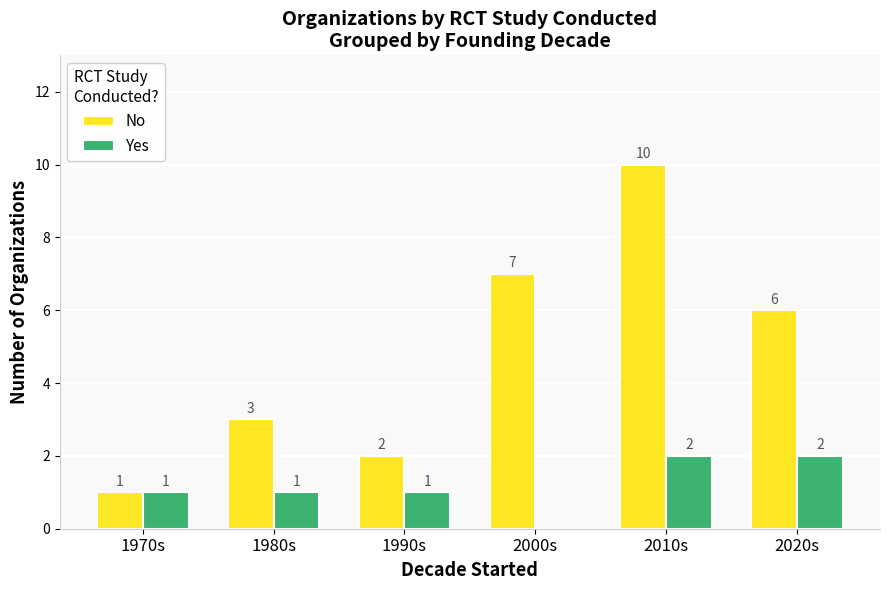

The value of No at 1990s is 2. True or false?

True